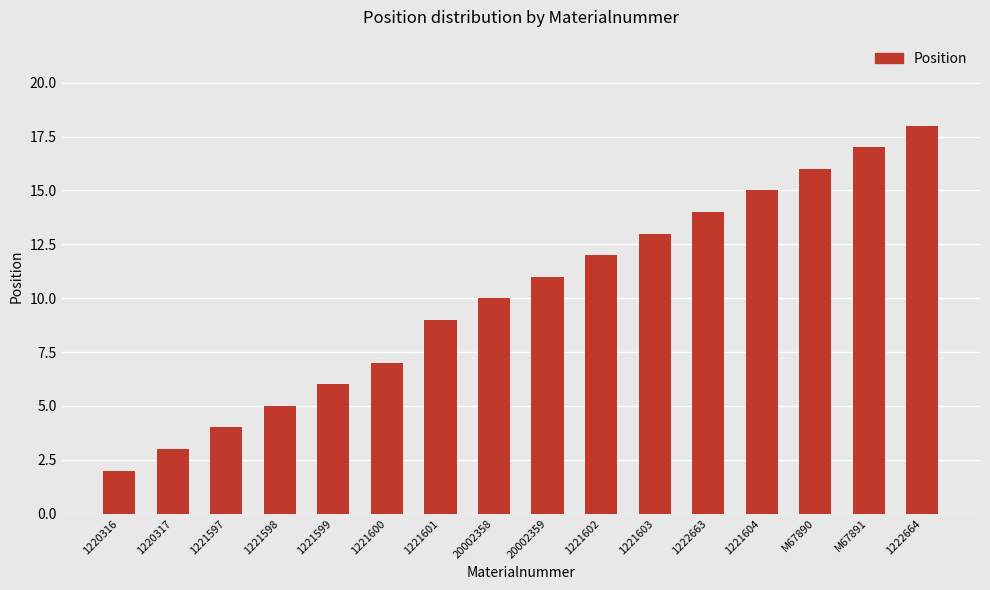

Reading left to right, list all the values displayed in this chart.

2	3	4	5	6	7	9	10	11	12	13	14	15	16	17	18